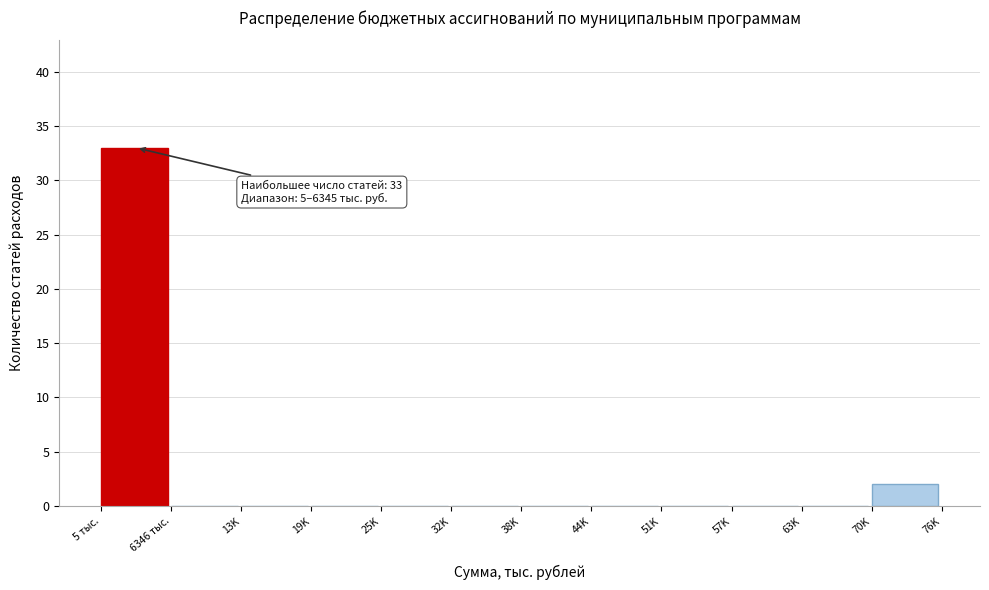

Reading left to right, what are all the values shown in this chart?

5 тыс.=33	6346 тыс.=0	13K=0	19K=0	25K=0	32K=0	38K=0	44K=0	51K=0	57K=0	63K=0	70K=2